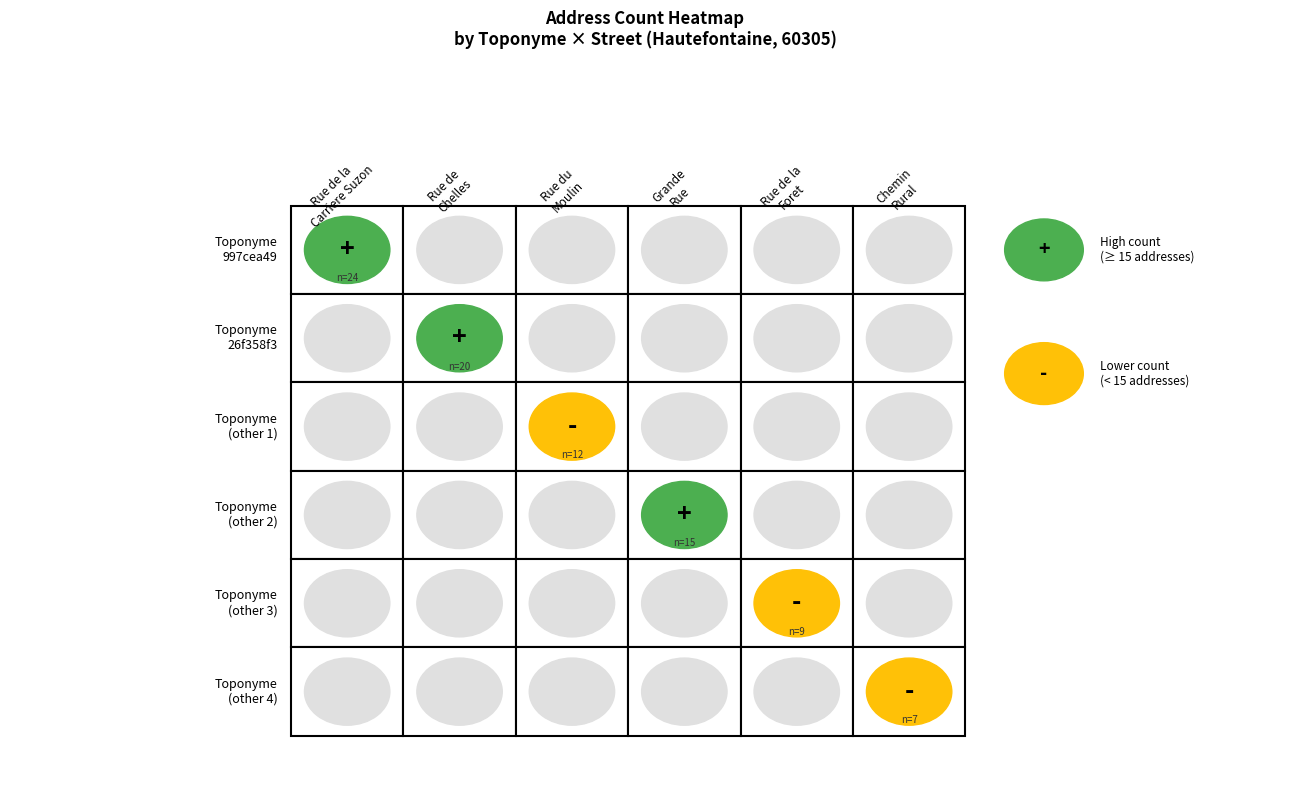

What is the maximum value for Rue de Chelles?

20